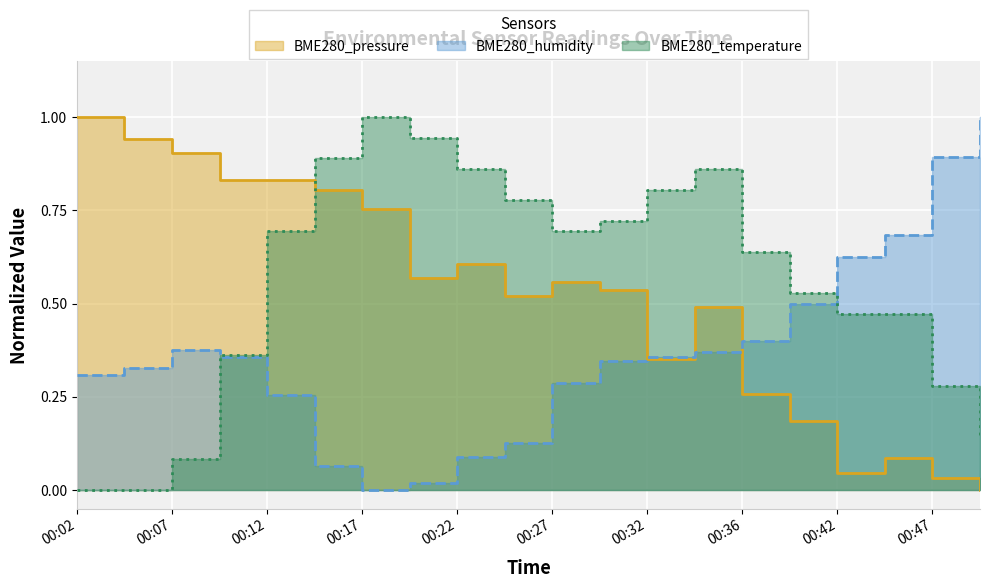

Rank the categories by BME280_temperature value from lowest to highest.

00:02, 00:04, 00:07, 00:49, 00:47, 00:09, 00:42, 00:44, 00:39, 00:36, 00:12, 00:27, 00:29, 00:24, 00:32, 00:22, 00:34, 00:14, 00:19, 00:17